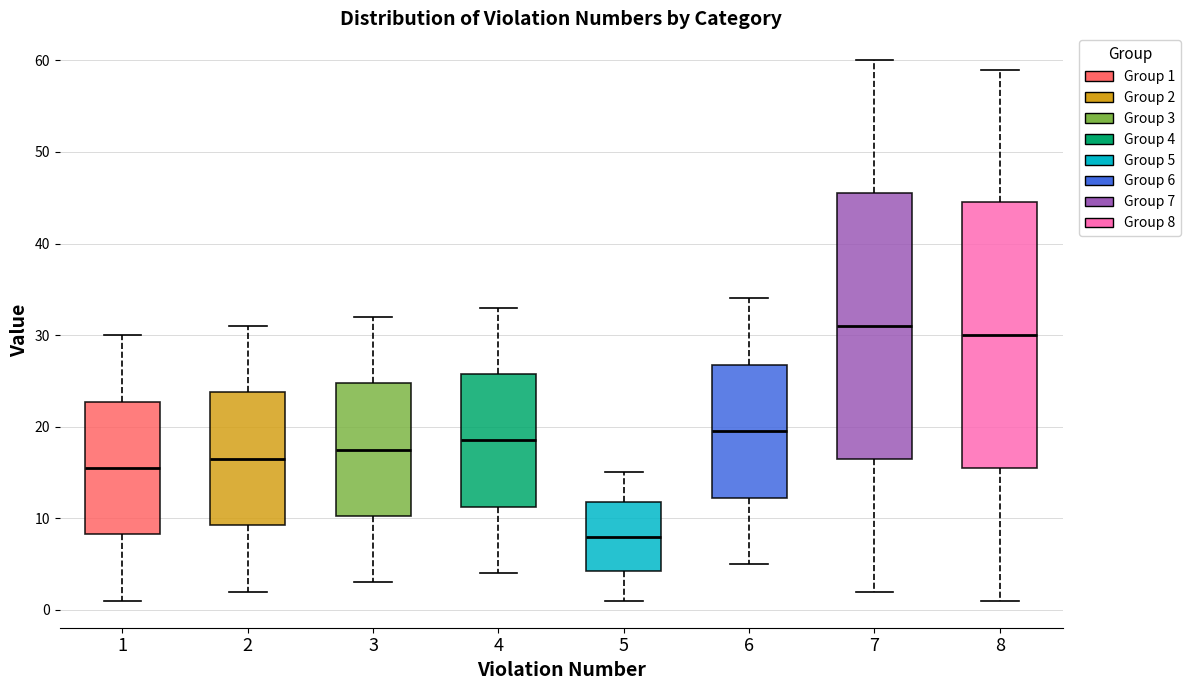

Which box has the lowest median line?

5